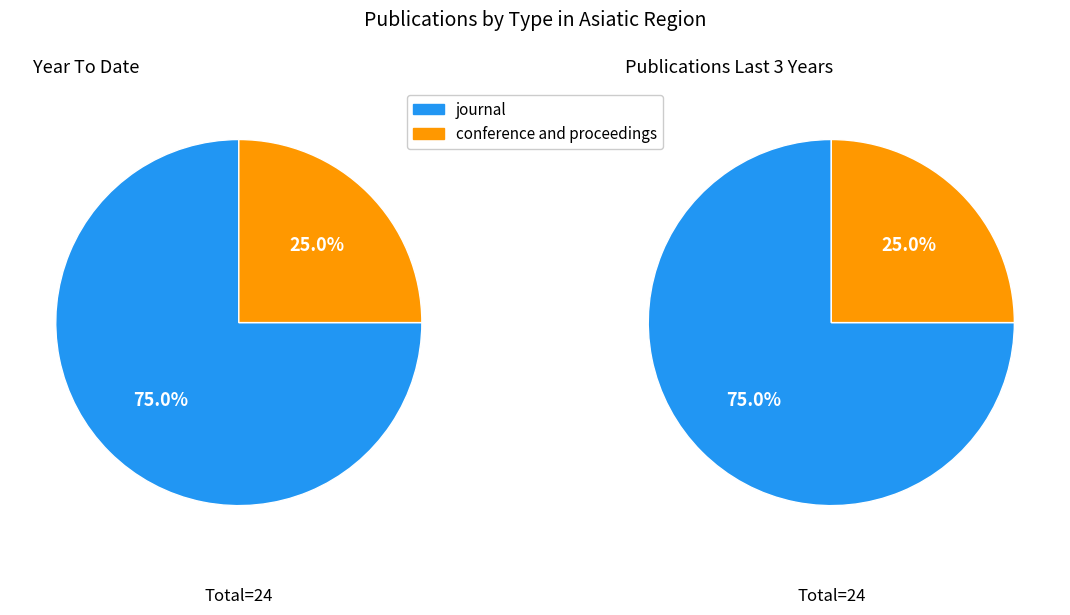

Between conference and proceedings and journal, which is larger?

journal